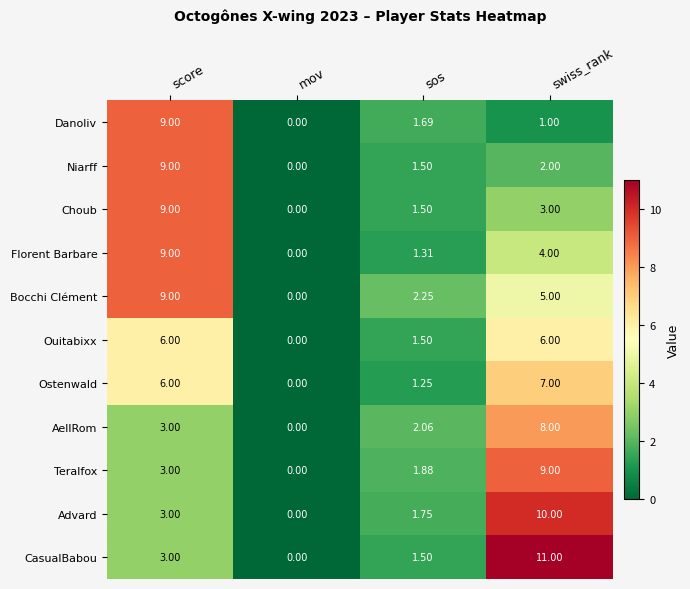

Count the number of categories in the chart.

4